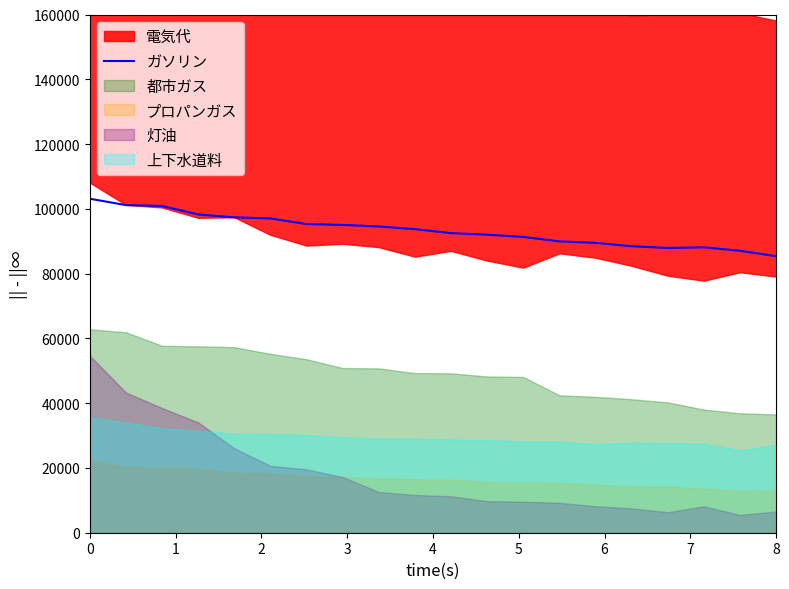

Does the chart display data point markers on the line(s)?

No